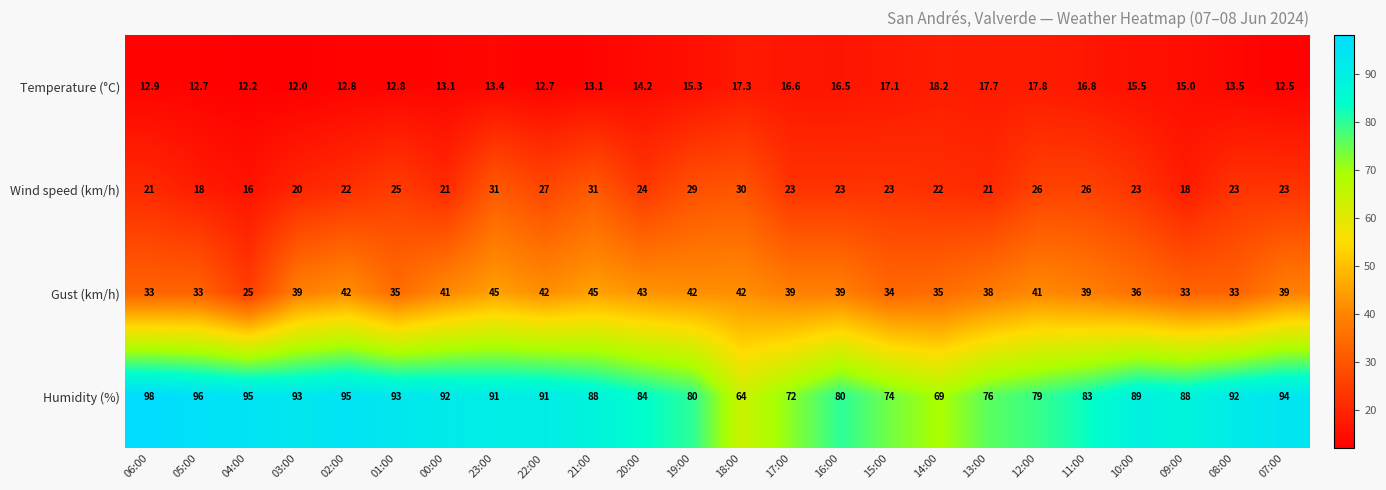

Which category has the highest value across all series?

06:00